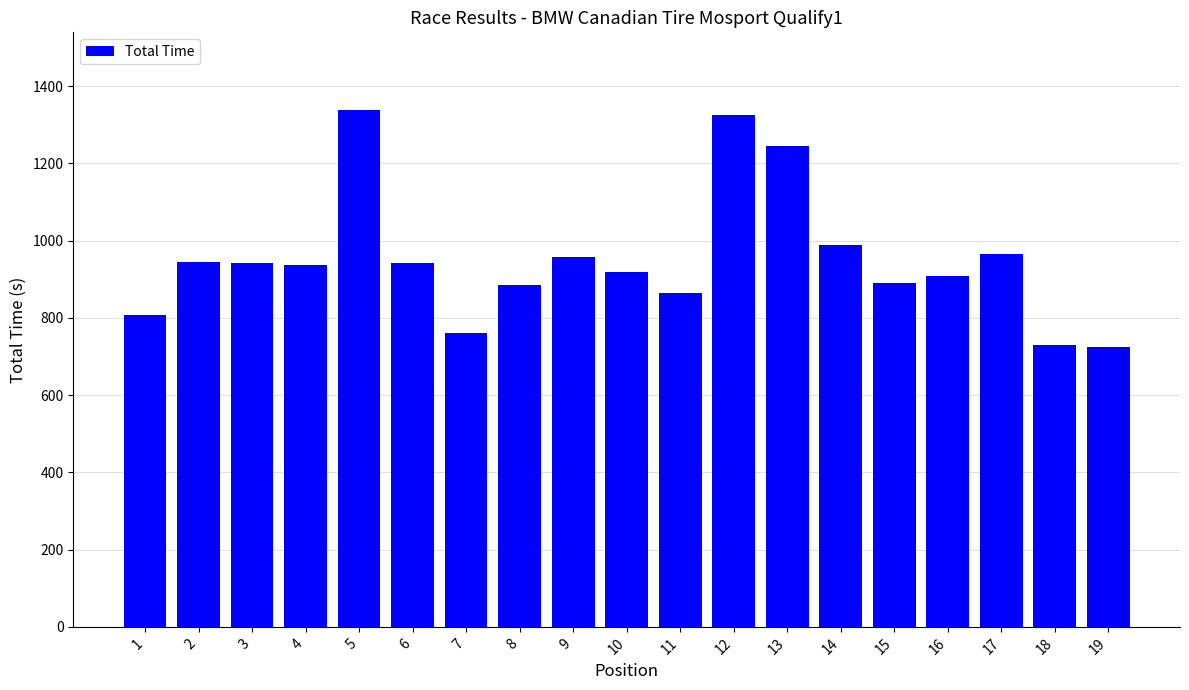

What is the average value?

951.2